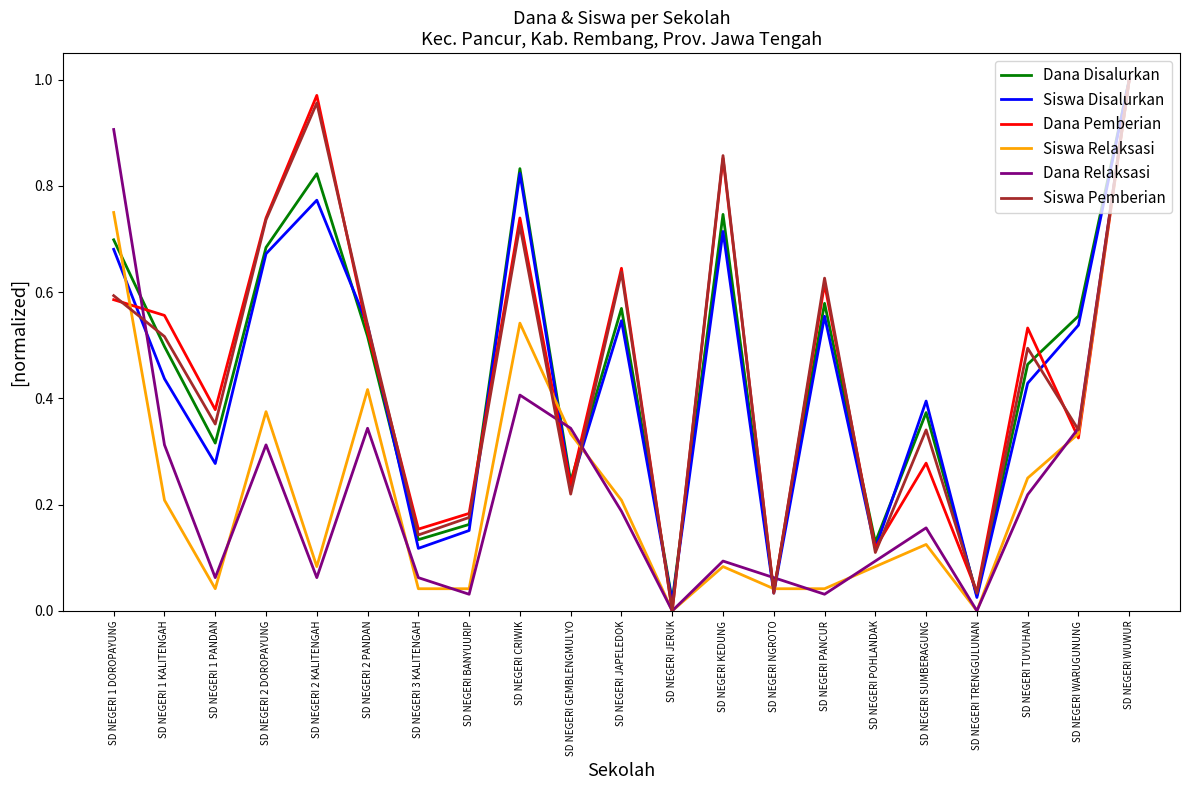

At which label does Siswa Disalurkan reach its peak?

SD NEGERI WUWUR